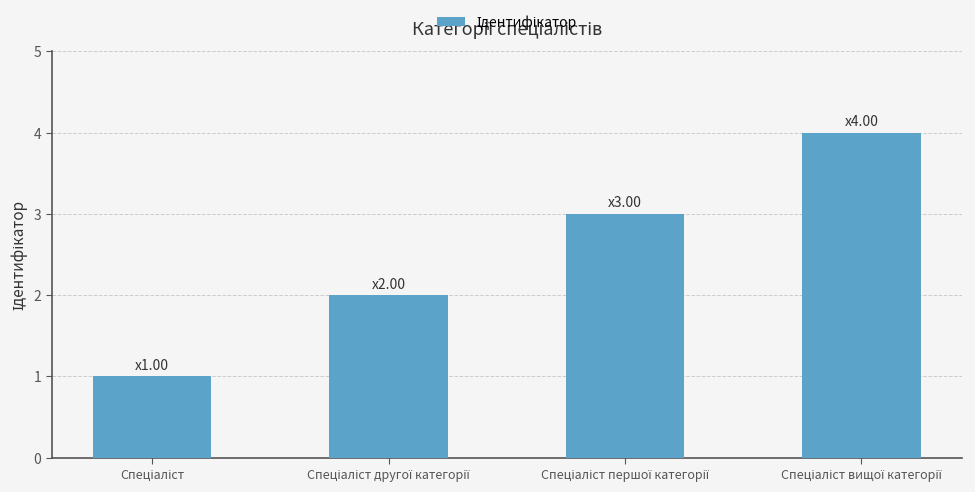

What is the minimum value shown in the chart?

1